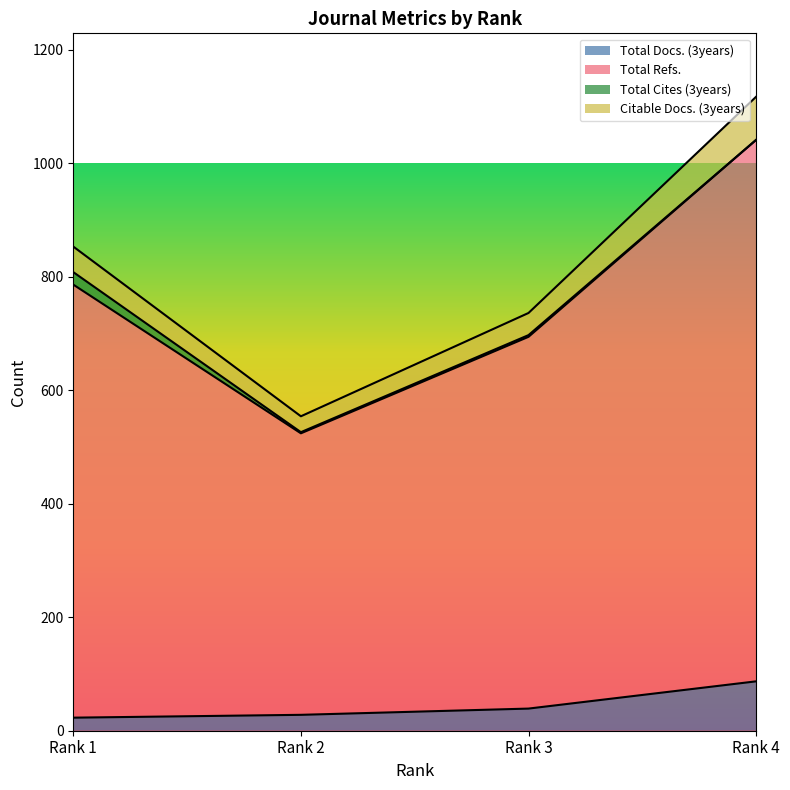

Which category has the highest value in the Total Docs. (3years) series?

Rank 4